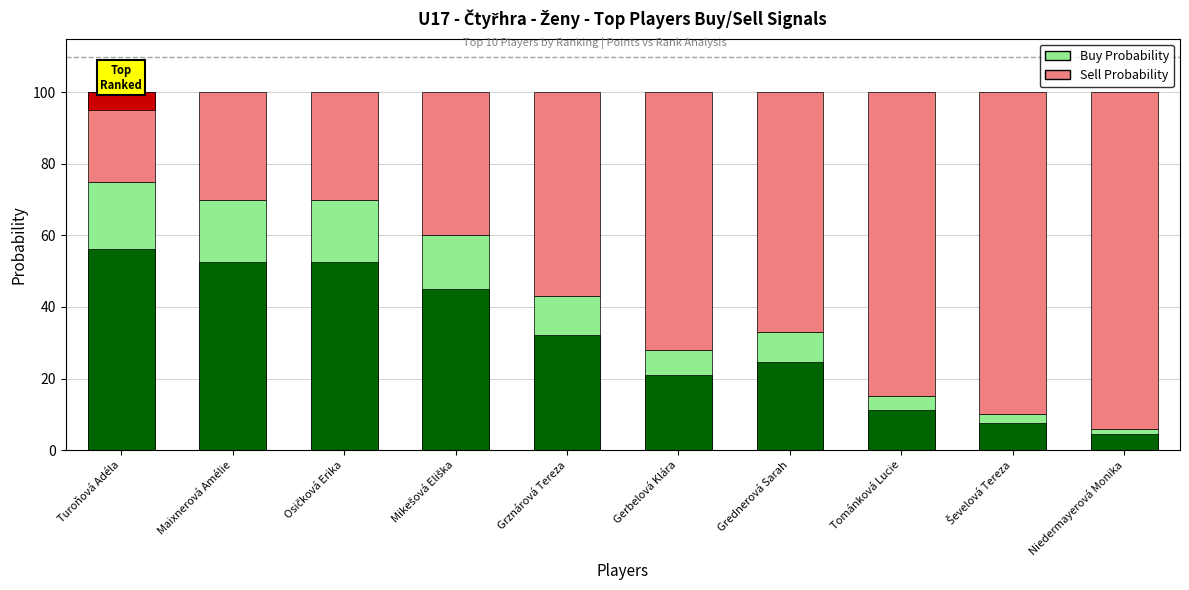

At Mikešová Eliška, list the series in order from largest to smallest.

Buy Probability, Sell Probability